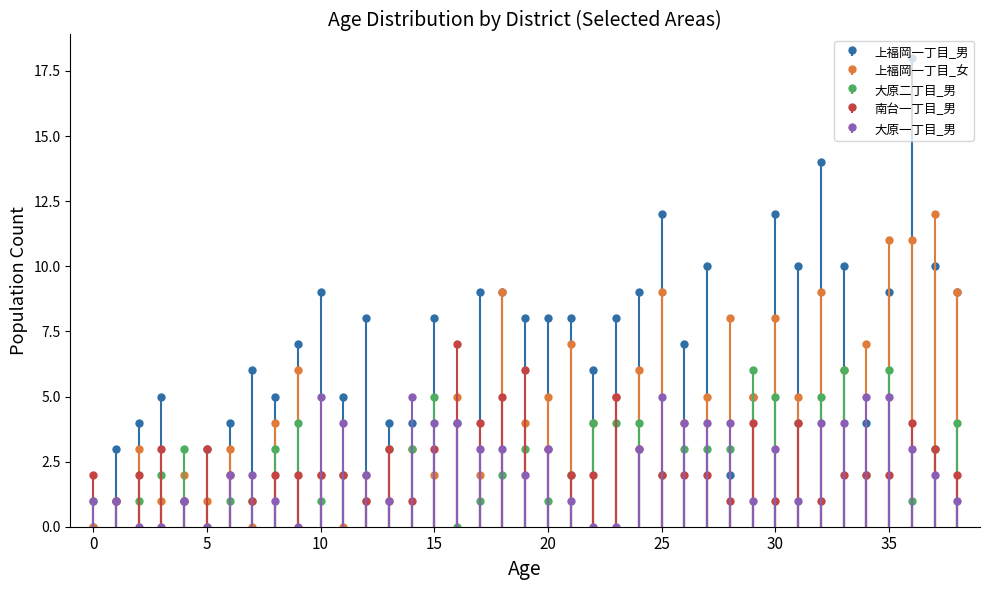

What is the total value across all series at 24?

25